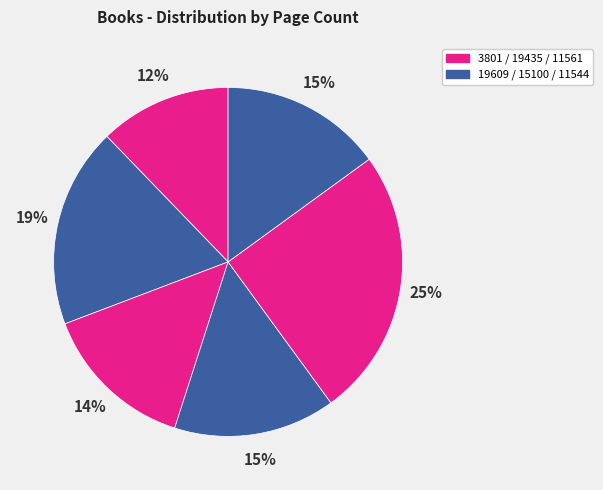

How many slices are in this pie chart?

6